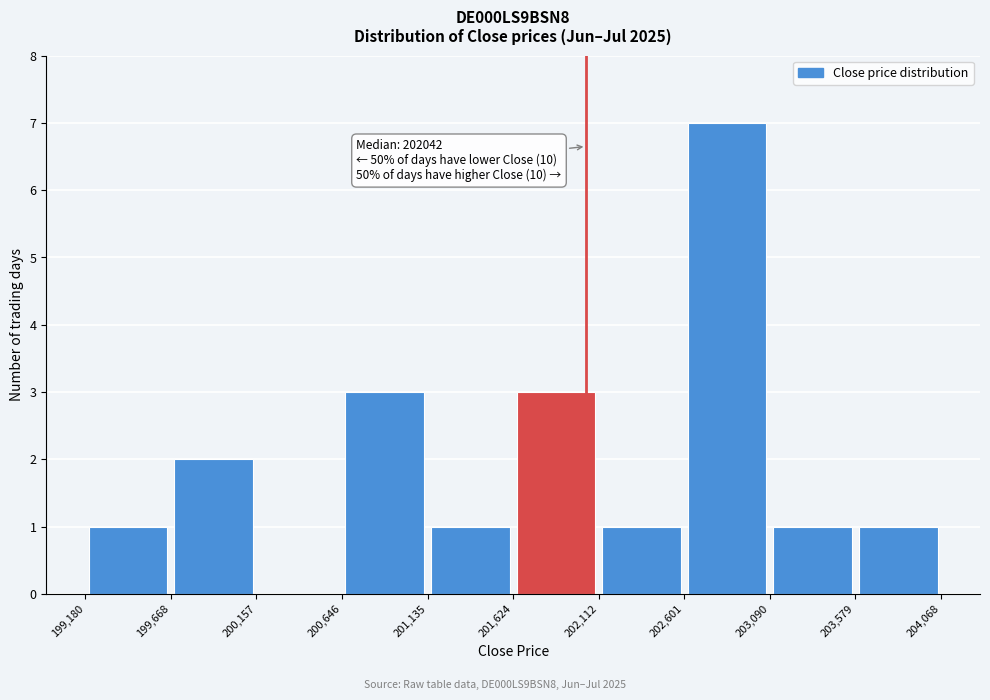

Over which range of the x-axis is the bar tallest?

202,601 to 203,090